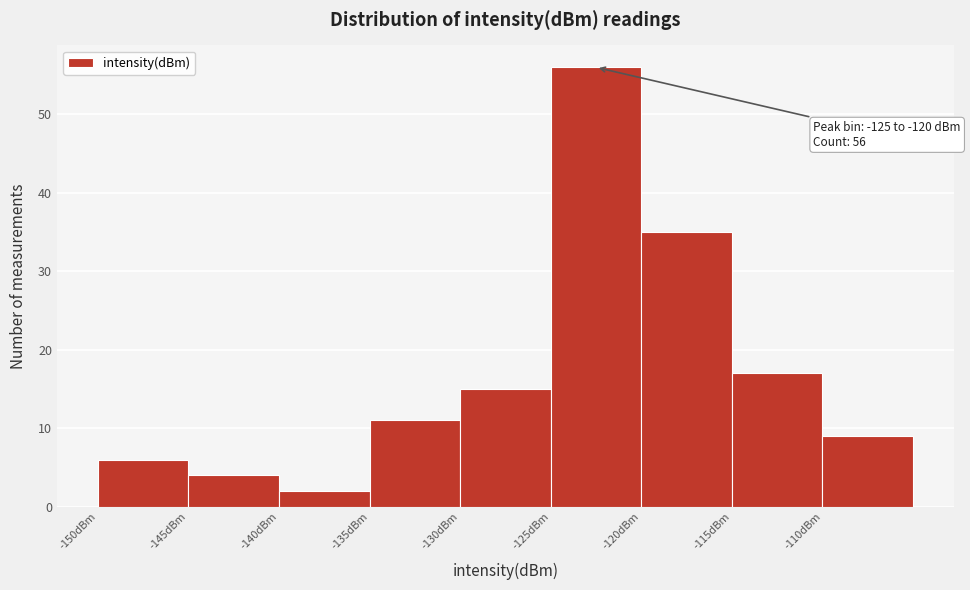

Which range on the x-axis has the tallest bar?

-125 to -120